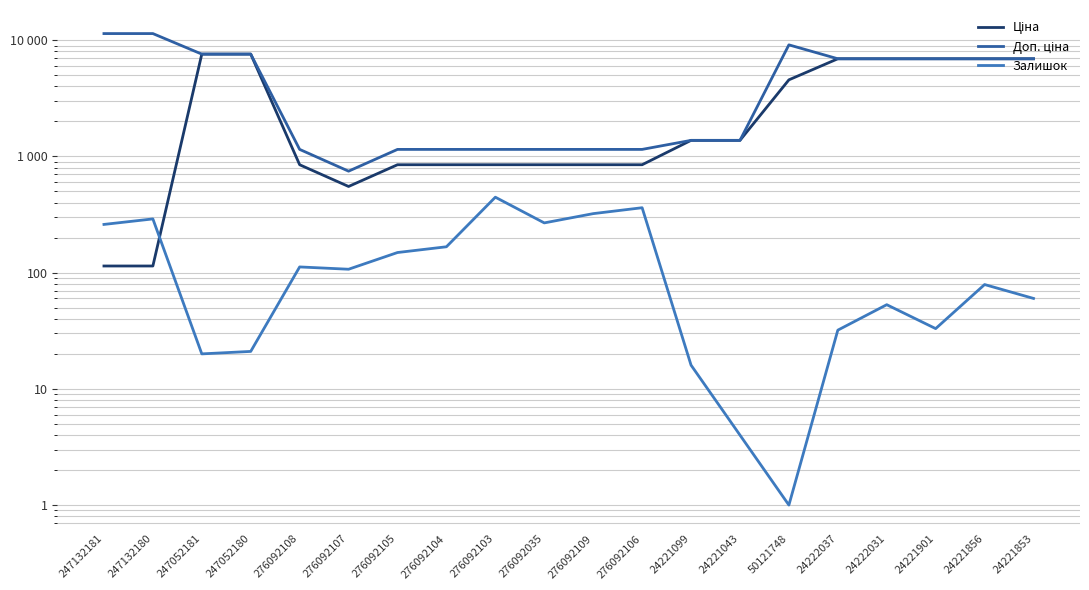

Is it true that Доп. ціна equals 1149.7 at 276092105?

True